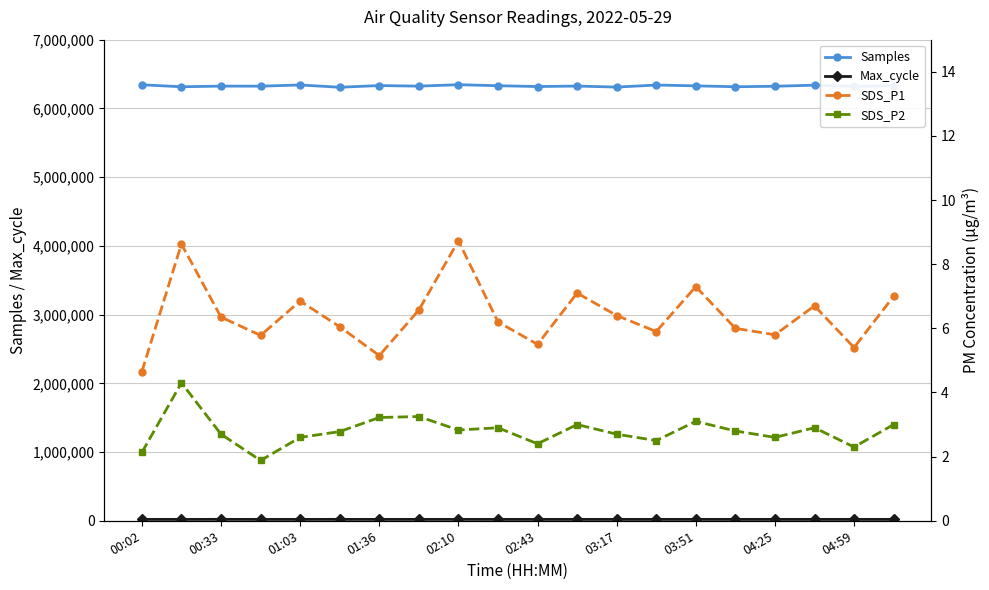

Where does the Samples series first go above 6325000?

00:02